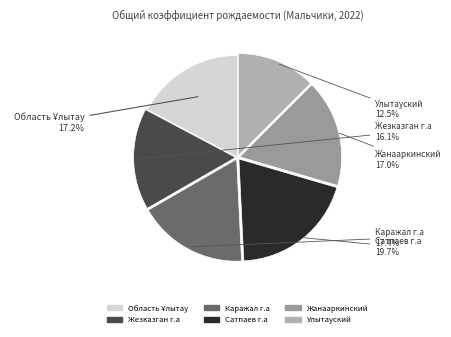

Is it true that Сатпаев г.а is 26% of the pie?

False